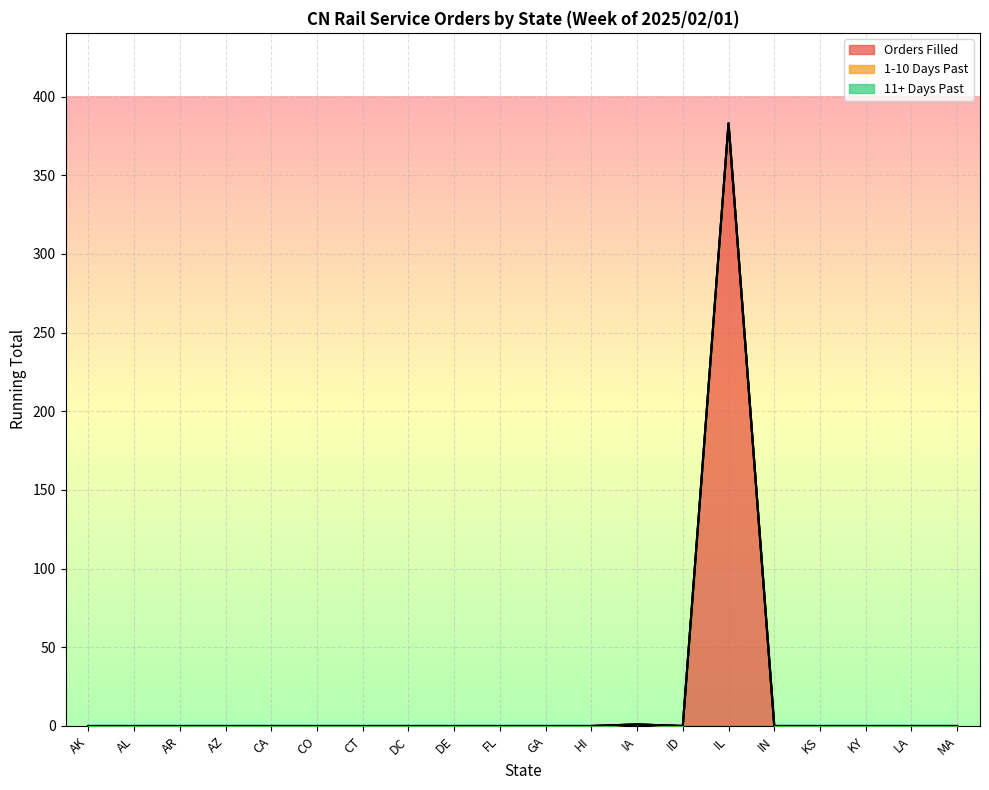

How many lines are shown in the chart?

3